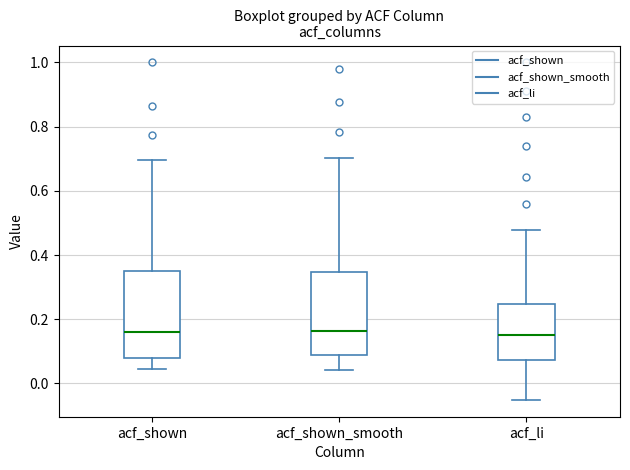

Reading left to right, transcribe this box plot: for each box, give where its median line is, the range the box spans, and where its two whiskers end, as read against the y-axis. The values are not printed on the chart, so give them approximately, as read against the axis.

acf_shown: median 0.16, box 0.08 to 0.36, whiskers 0.04 to 0.70
acf_shown_smooth: median 0.16, box 0.08 to 0.34, whiskers 0.04 to 0.70
acf_li: median 0.16, box 0.08 to 0.24, whiskers -0.06 to 0.48